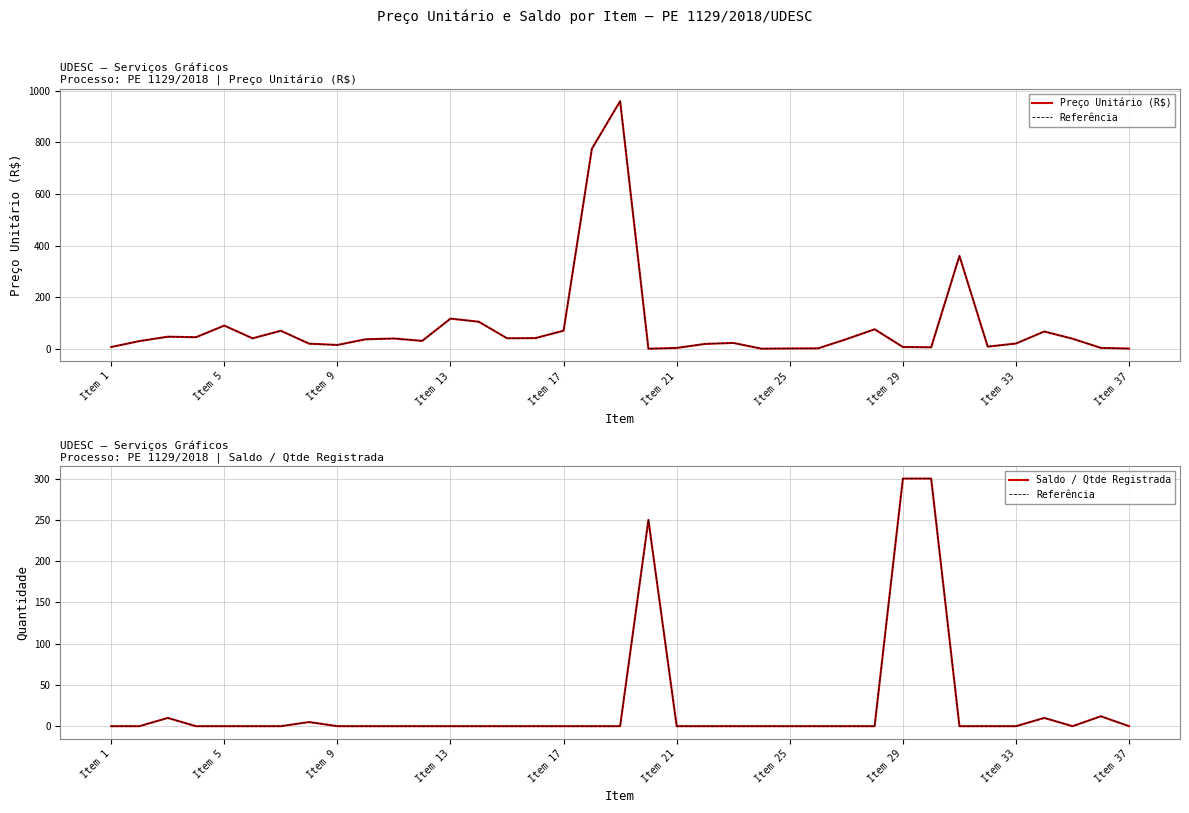

True or false: Preço Unitário (R$) has a value of 18.9 at 21.

True